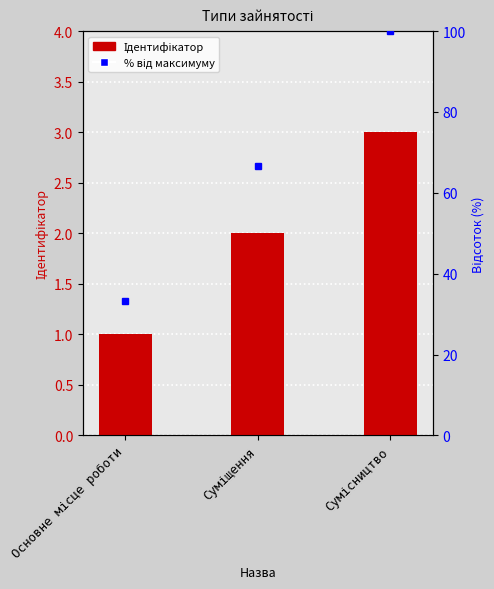

List the labels in order of value, largest first.

Сумісництво, Суміщення, Основне місце роботи